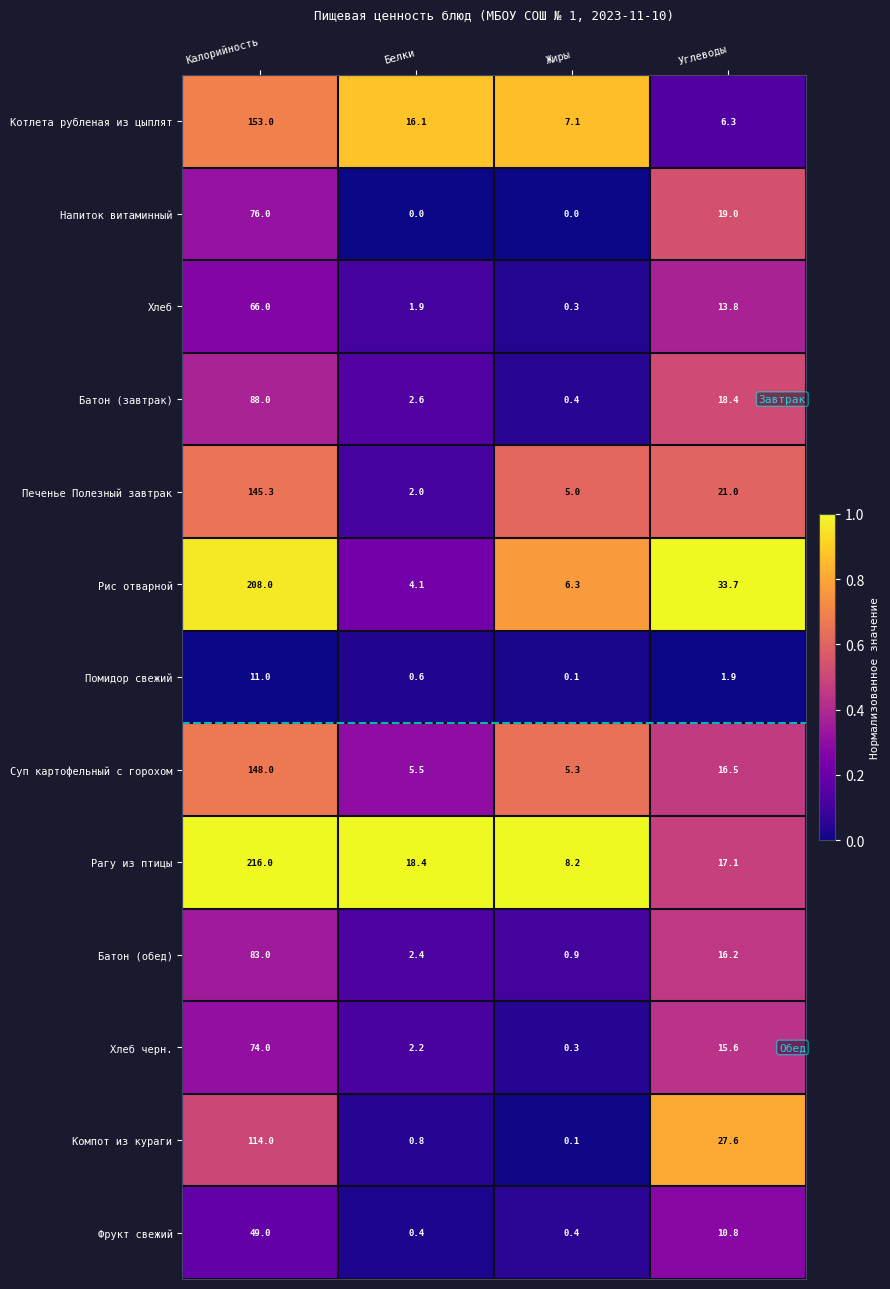

What is the spread (max minus min) of values at Калорийность?

205.0